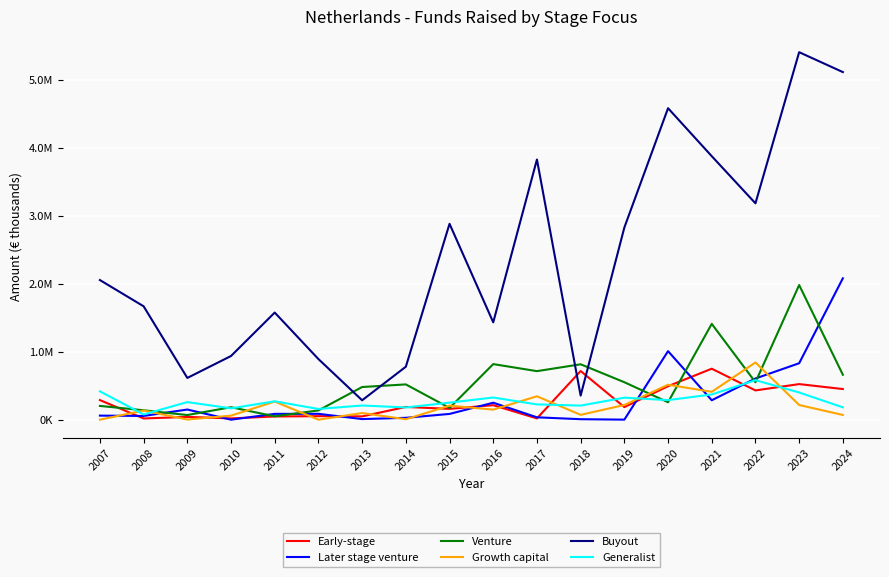

Reading right to left, extract all data points from this chart.

Early-stage: 2024=451195.0	2023=524117.5	2022=431133.0	2021=750900.0	2020=493102.6	2019=185634.4	2018=716523.7	2017=18750.0	2016=213650.0	2015=159500.0	2014=187520.0	2013=48700.0	2012=52000.0	2011=47430.0	2010=19050.0	2009=40900.0	2008=18000.0	2007=288600.0
Later stage venture: 2024=2082110.0	2023=831180.0	2022=606670.0	2021=286096.0	2020=1009451.0	2019=779.0	2018=7162.0	2017=35000.0	2016=250000.0	2015=85000.0	2014=27500.0	2013=8900.0	2012=86500.0	2011=85820.9	2010=0.0	2009=149500.0	2008=55000.0	2007=60000.0
Venture: 2024=661838.1	2023=1982859.1	2022=551207.5	2021=1411117.7	2020=256666.4	2019=551772.4	2018=815924.9	2017=714913.8	2016=818628.4	2015=173161.6	2014=519631.0	2013=481204.0	2012=136610.0	2011=49380.0	2010=183700.0	2009=68400.0	2008=138500.0	2007=202800.0
Growth capital: 2024=69625.0	2023=216443.8	2022=842781.7	2021=410286.0	2020=514623.0	2019=216227.0	2018=71317.5	2017=344777.5	2016=148100.0	2015=207000.0	2014=6000.0	2013=98200.0	2012=0.0	2011=267200.0	2010=59450.0	2009=2150.0	2008=135000.0	2007=0.0
Buyout: 2024=5119093.0	2023=5412057.8	2022=3186441.0	2021=3880742.9	2020=4587256.5	2019=2829601.6	2018=354551.0	2017=3831535.0	2016=1433617.3	2015=2884530.0	2014=780200.0	2013=285850.0	2012=892770.0	2011=1577600.0	2010=938000.0	2009=614860.0	2008=1669780.0	2007=2056400.0
Generalist: 2024=182030.0	2023=400605.0	2022=582165.0	2021=371528.0	2020=288437.0	2019=324032.0	2018=207784.0	2017=225215.0	2016=326480.0	2015=251230.0	2014=180030.0	2013=209080.0	2012=158190.0	2011=270630.0	2010=167020.0	2009=259090.0	2008=77320.0	2007=418010.0